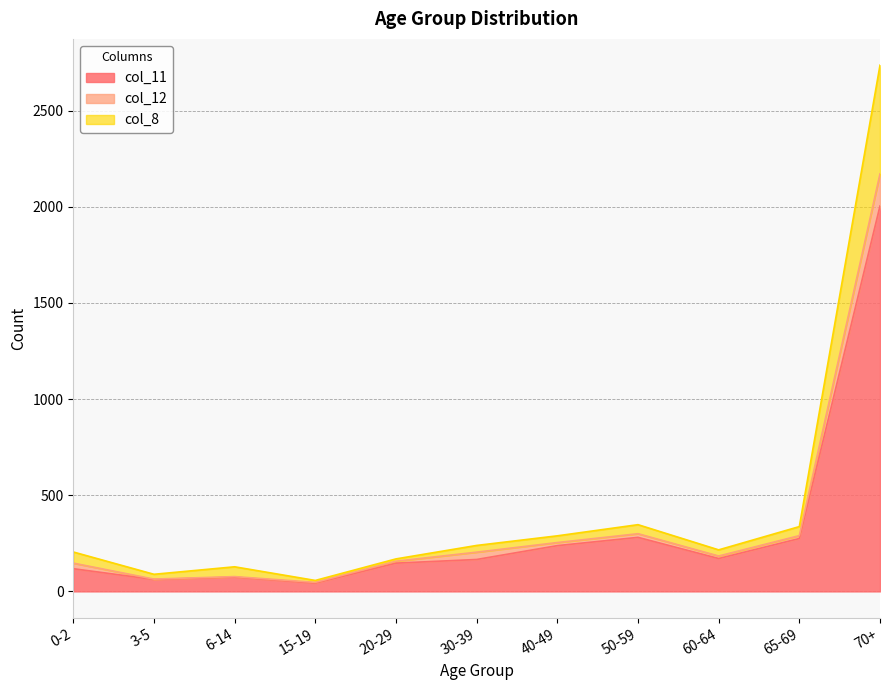

Which has a higher value, 50-59 or 0-2?

50-59